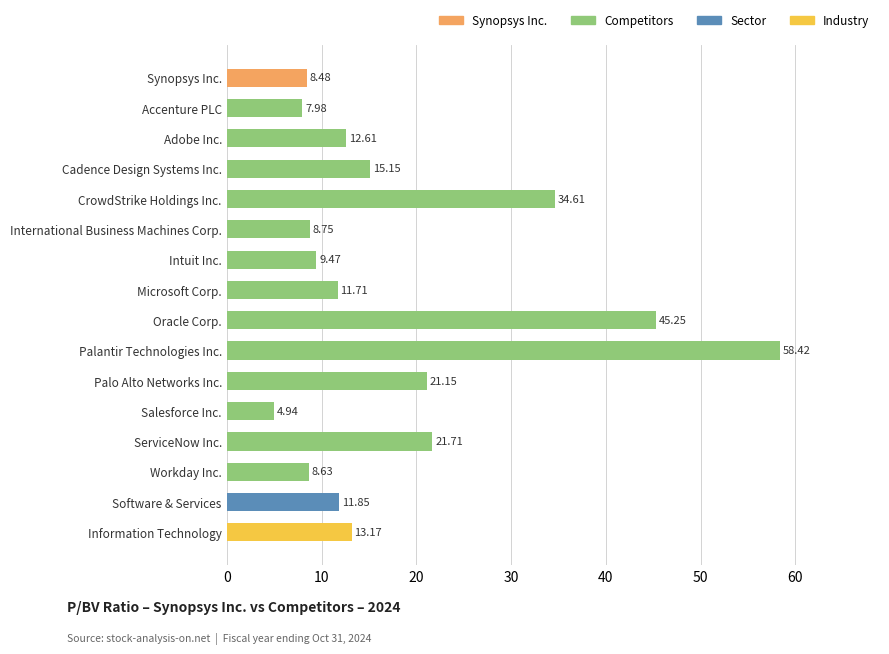

How many bars are there in total?

16